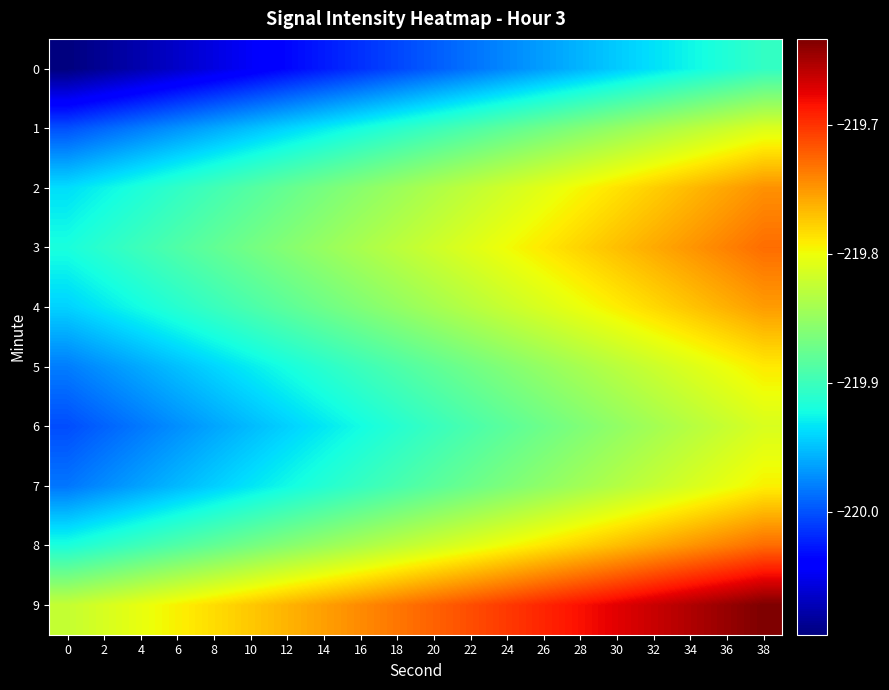

What is the spread (max minus min) of values at 14?

0.3